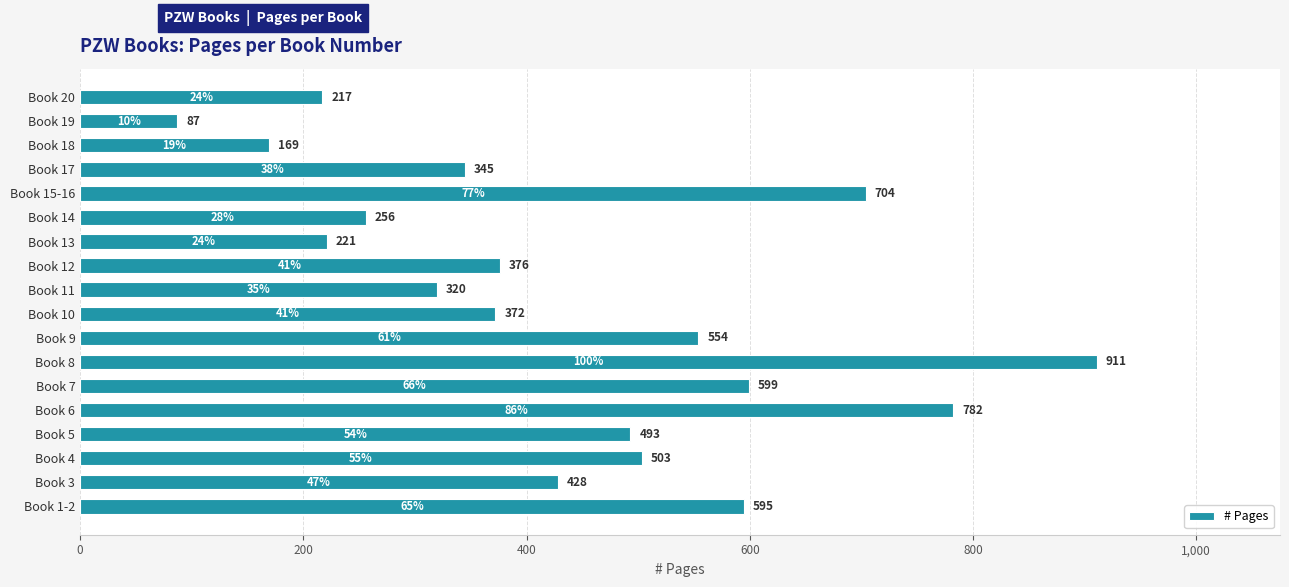

True or false: the data shows 149 at Book 15-16.

False